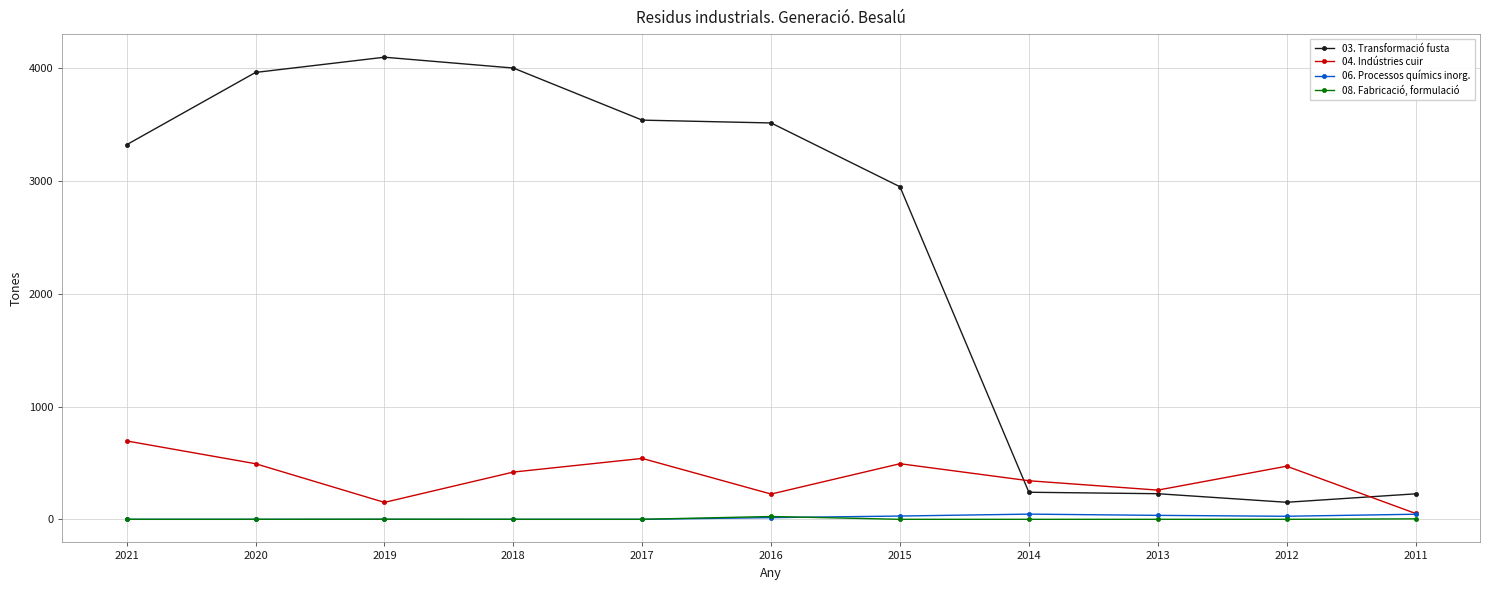

True or false: 03. Transformació fusta and 06. Processos químics inorg. intersect in this chart.

False